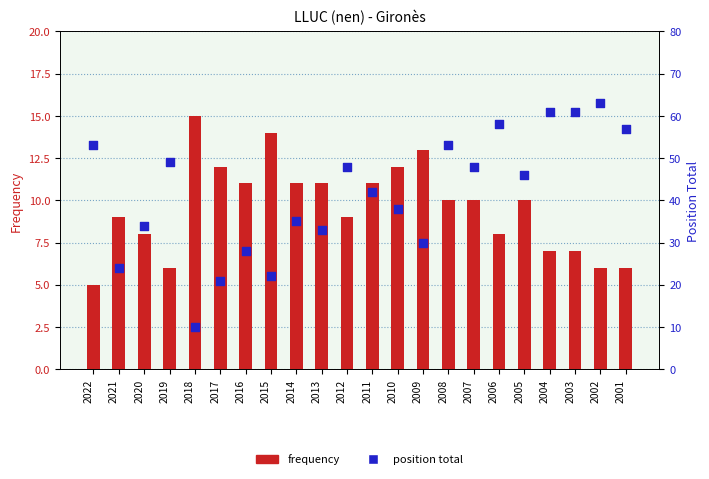

At how many categories does at least one series exceed 55?

5